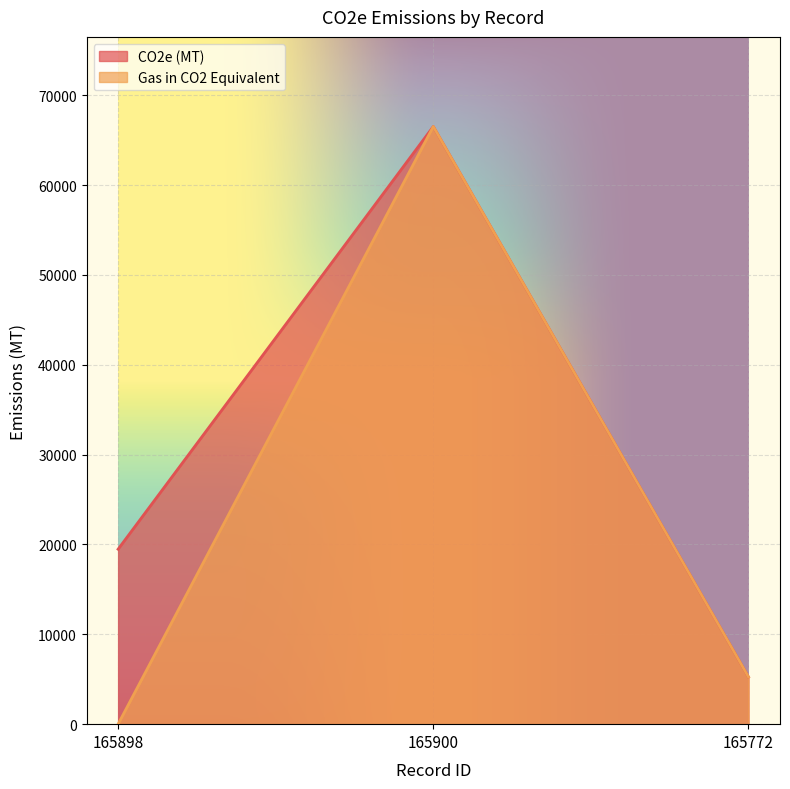

List the series in order of their peak value, lowest first.

CO2e (MT), Gas in CO2 Equivalent